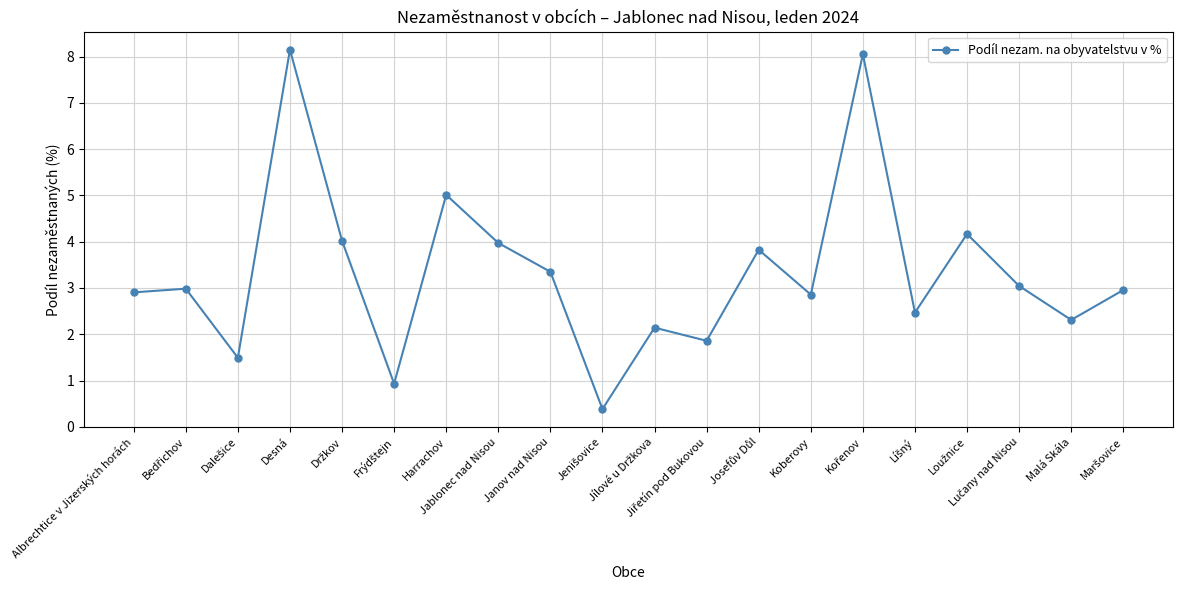

What is the minimum value shown in the chart?

0.4